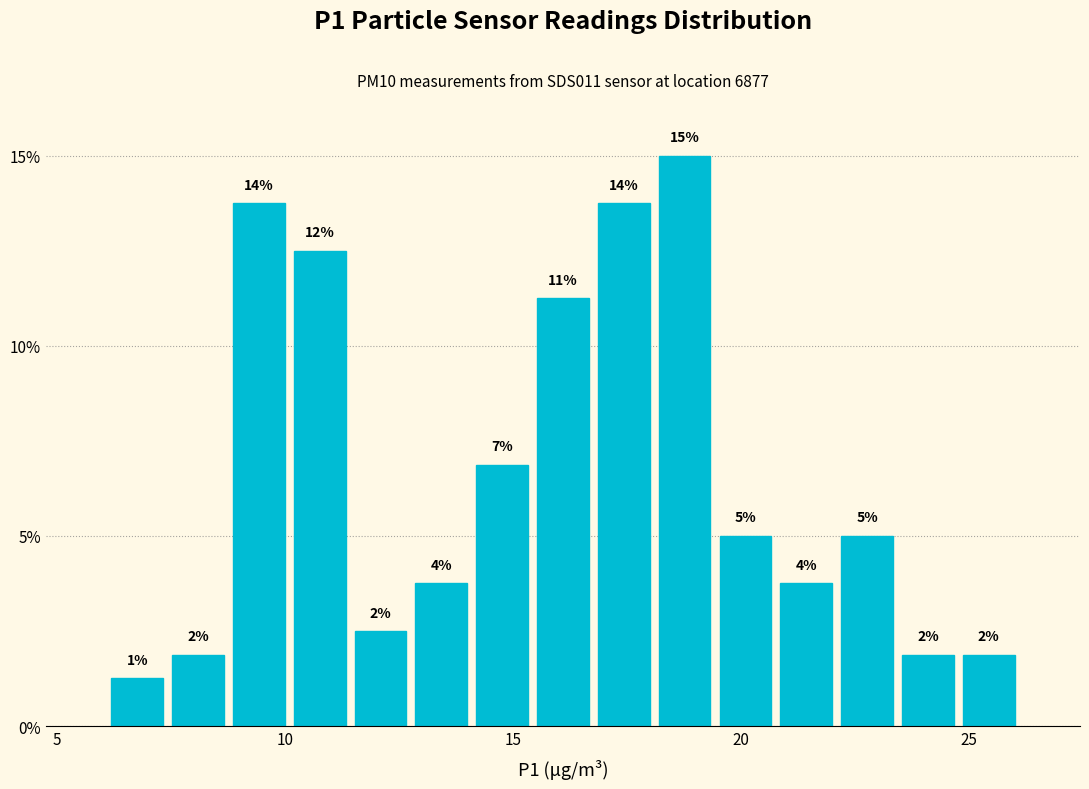

Around what value on the x-axis is the tallest bar? Give the approximate position of its centre, as read against the axis.

19.0